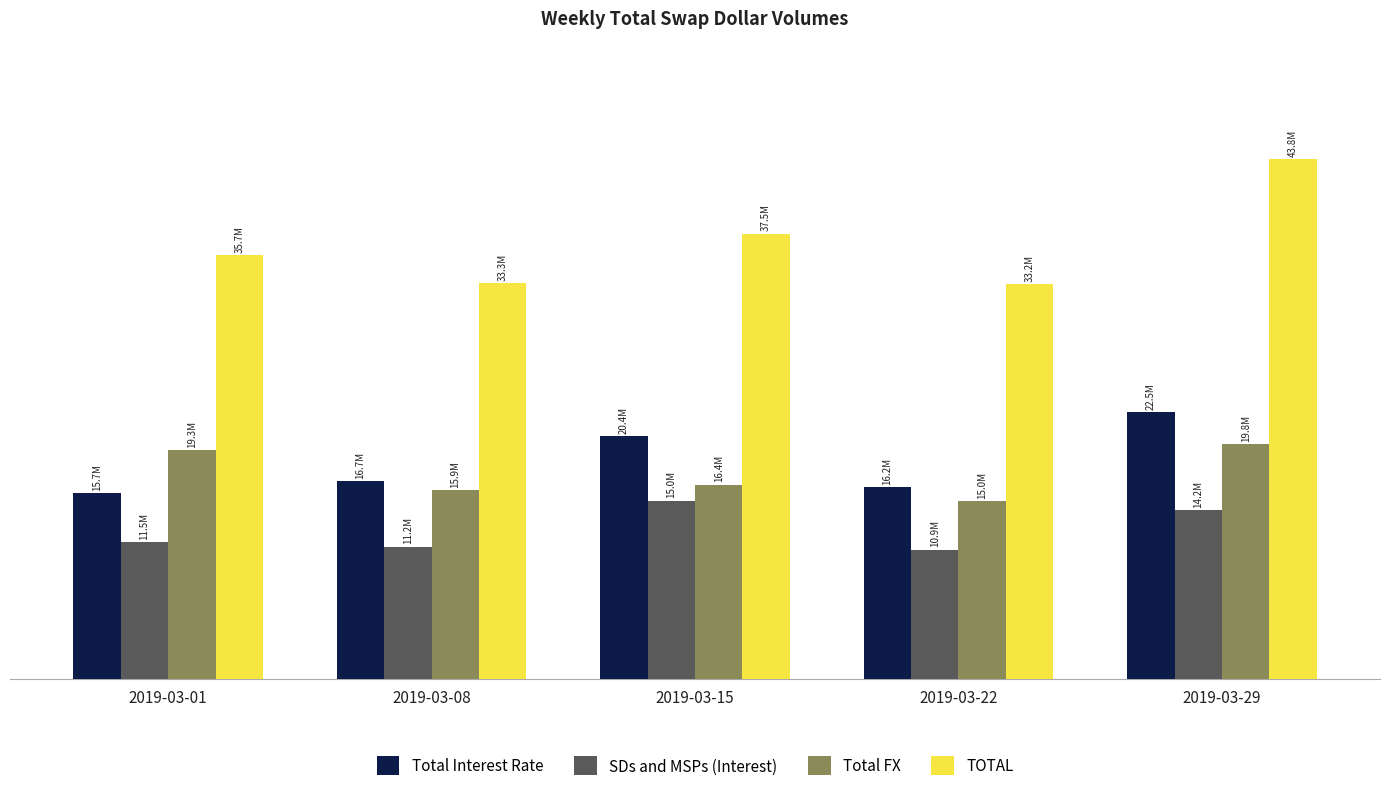

What are all the series names shown in the legend?

Total Interest Rate, SDs and MSPs (Interest), Total FX, TOTAL